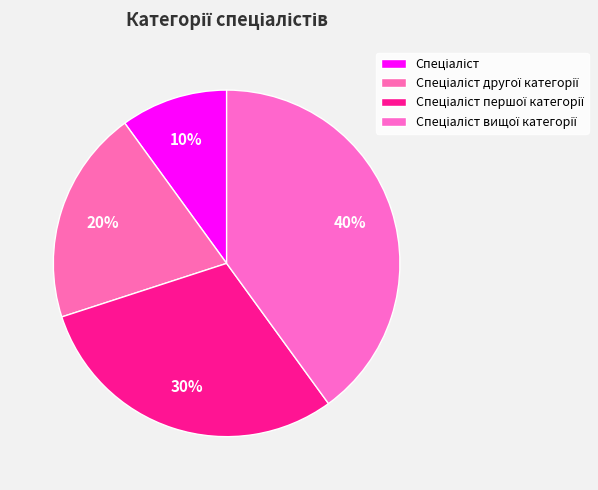

How many segments does this pie chart have?

4